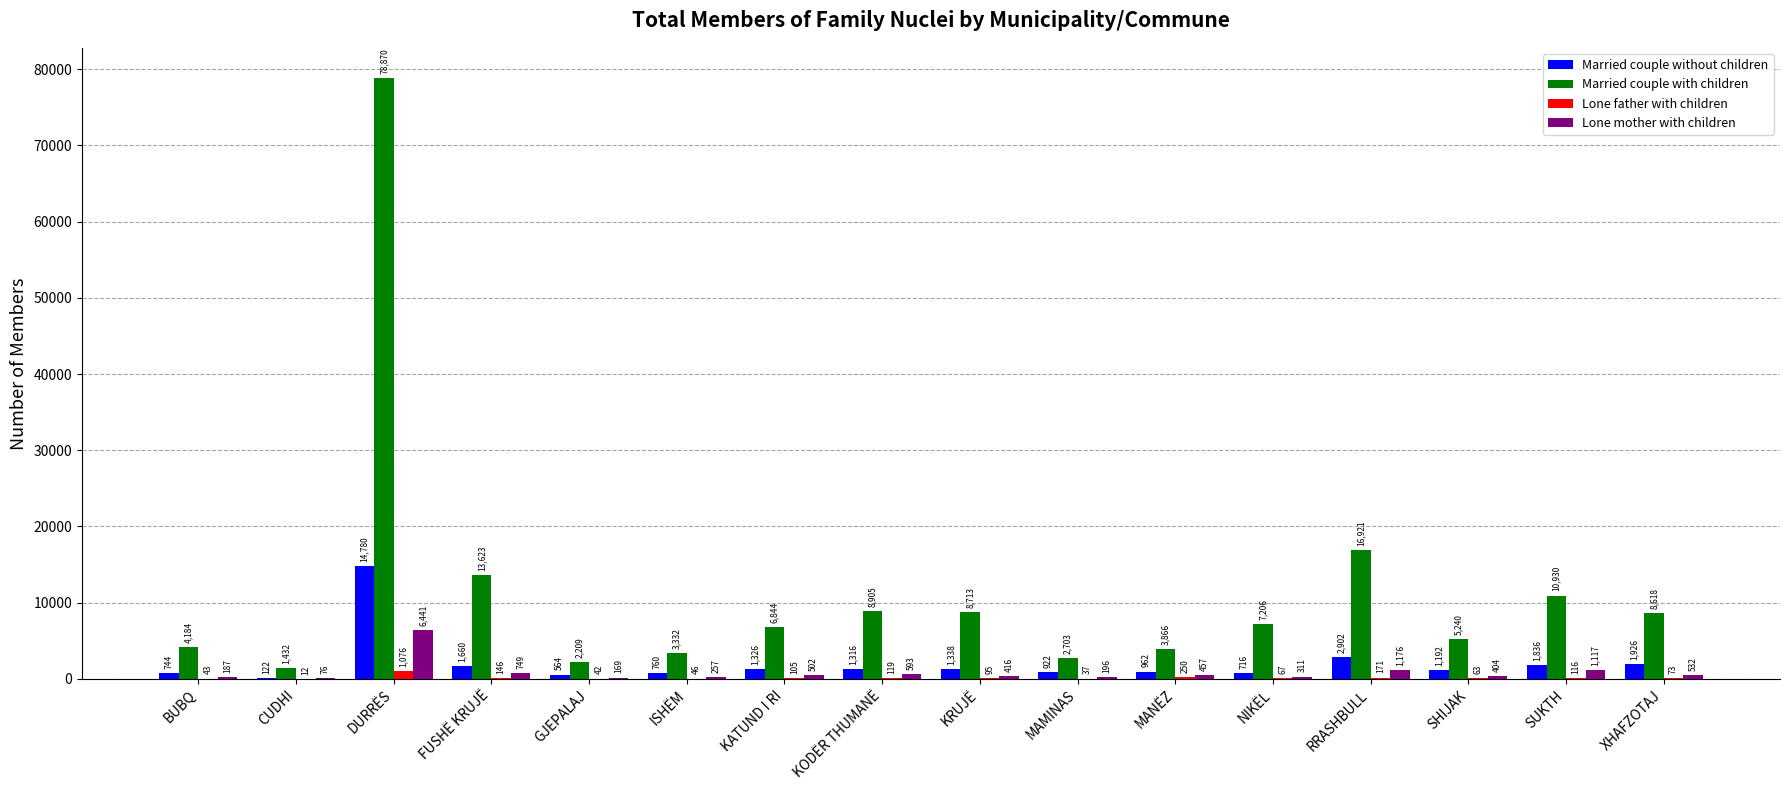

What is the sum of the Married couple with children values at BUBQ and CUDHI?

5616